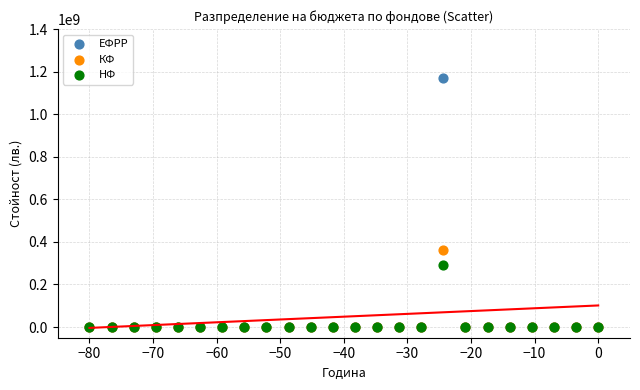

Across all series, what Y value is closest to 585899388?

359791316